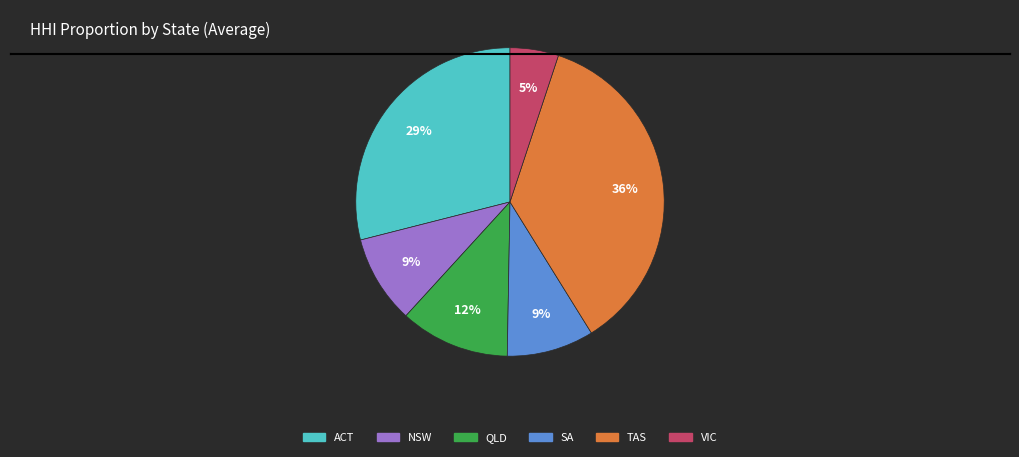

Which has a higher value, QLD or NSW?

QLD